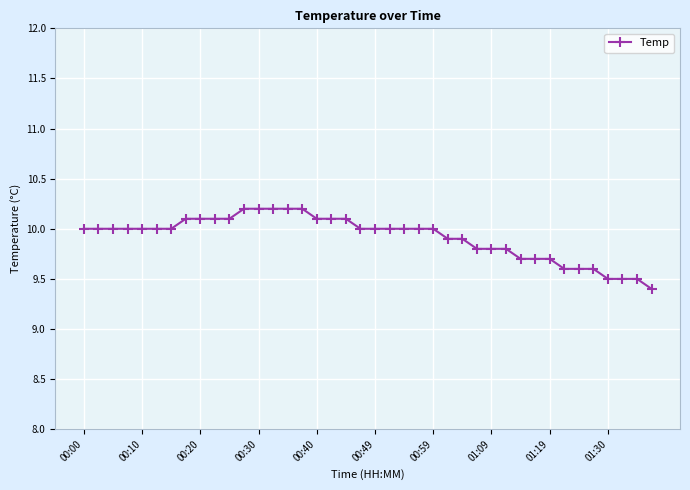

What is the minimum value shown in the chart?

9.4